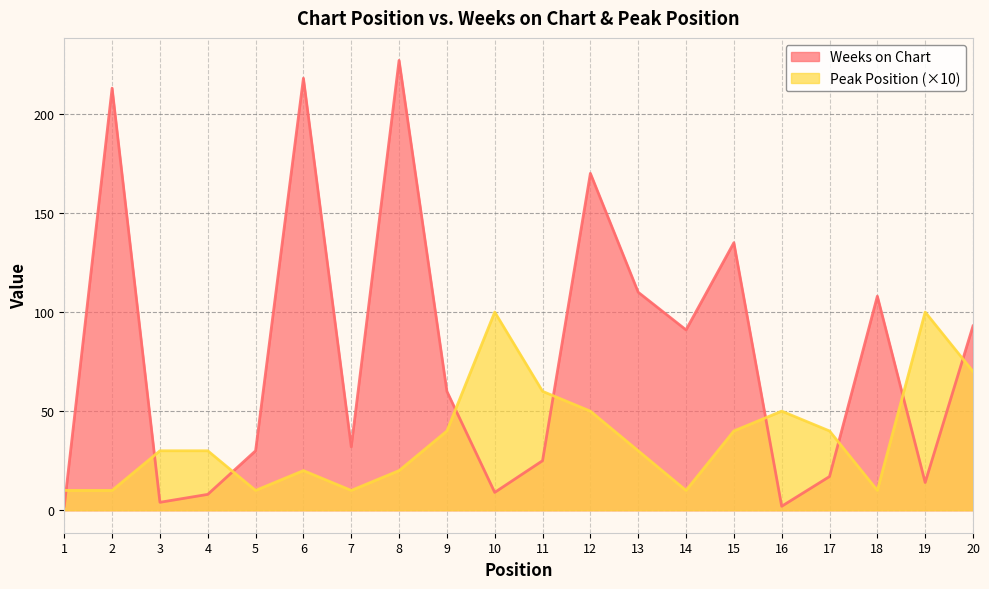

Reading left to right, extract all data points from this chart.

Weeks on Chart: 2	213	4	8	30	218	32	227	60	9	25	170	110	91	135	2	17	108	14	93
Peak Position: 10	10	30	30	10	20	10	20	40	100	60	50	30	10	40	50	40	10	100	70